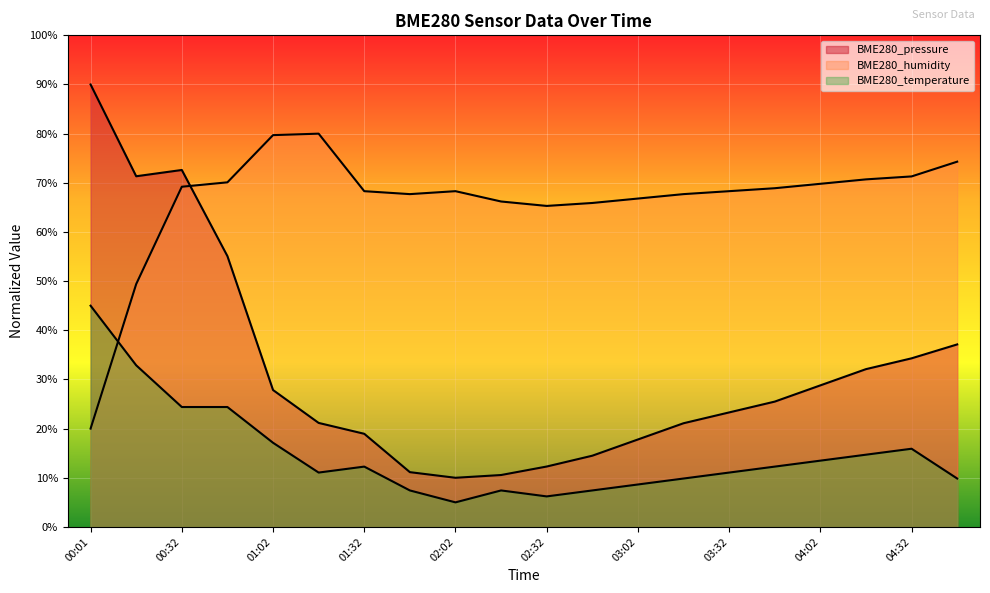

Which has a higher value, 02:02 or 01:17?

01:17